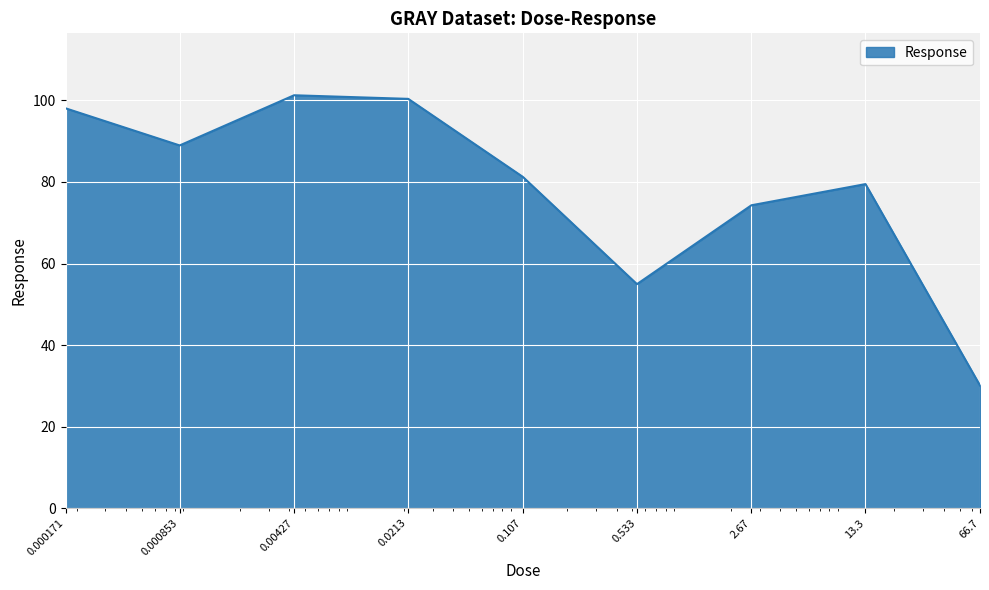

What is the smallest value displayed?

30.1